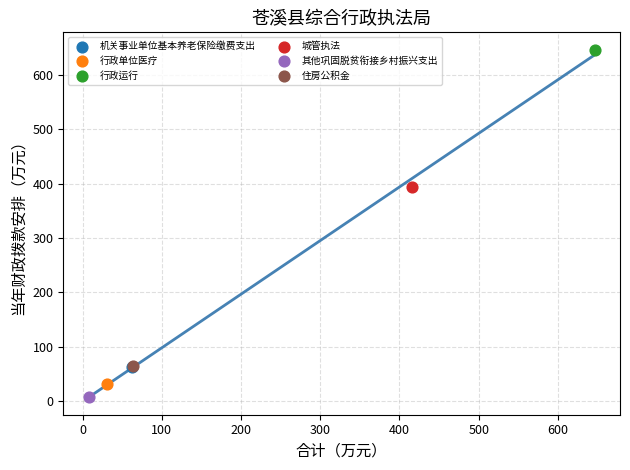

Which series reaches the minimum Y coordinate?

其他巩固脱贫衔接乡村振兴支出